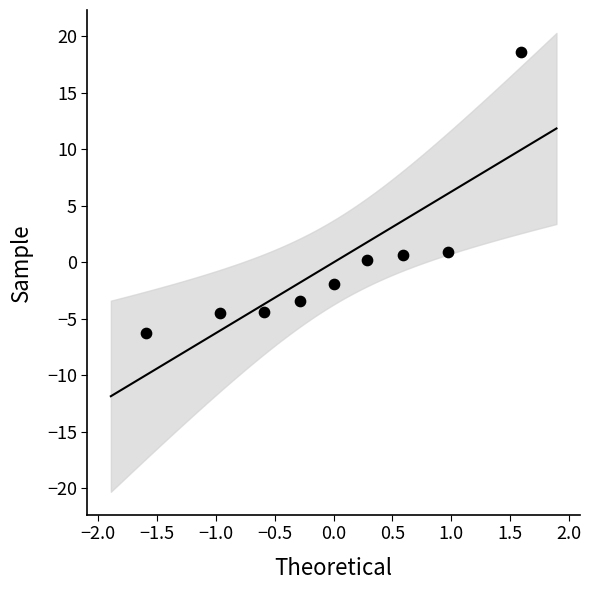

What is the range of Y values (max minus min)?

24.8